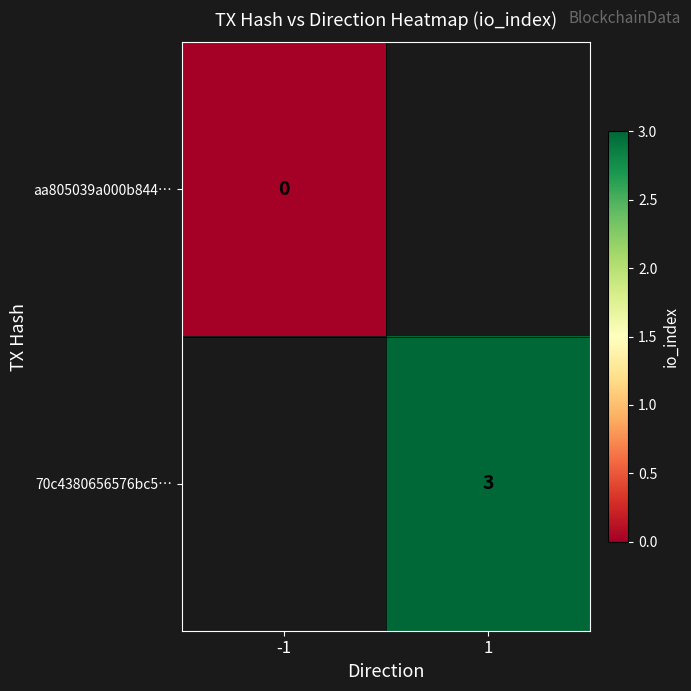

At which label does aa805039a000b844… reach its minimum?

-1